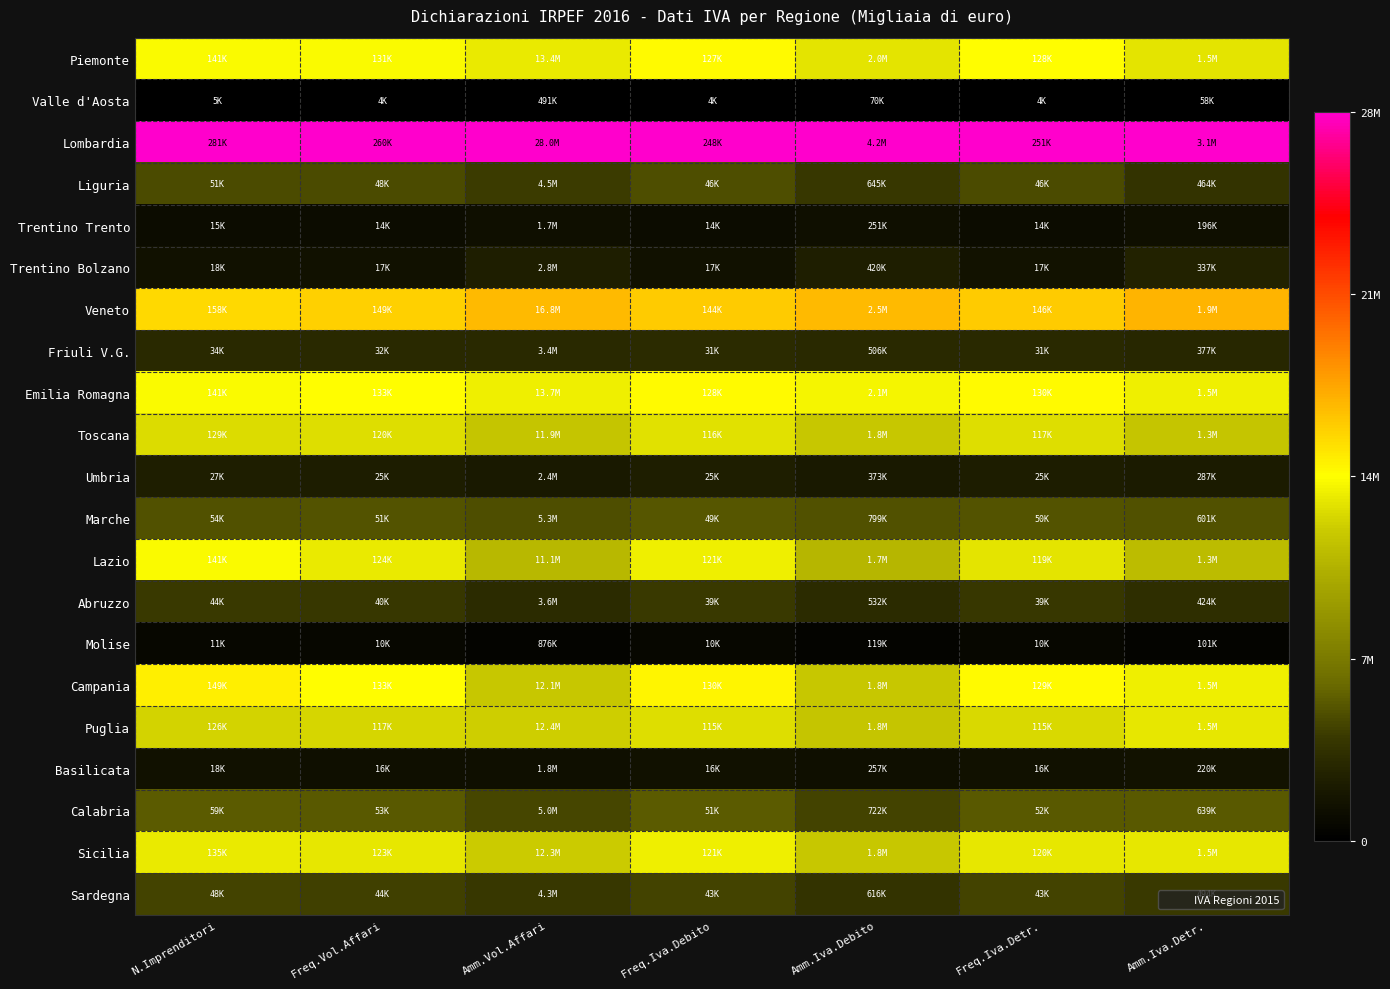

Reading right to left, what are all the values shown in this chart?

Piemonte: Amm.Iva.Detr.=0.5	Freq.Iva.Detr.=0.5	Amm.Iva.Debito=0.5	Freq.Iva.Debito=0.5	Amm.Vol.Affari=0.5	Freq.Vol.Affari=0.5	N.Imprenditori=0.5
Valle d'Aosta: Amm.Iva.Detr.=0.0	Freq.Iva.Detr.=0.0	Amm.Iva.Debito=0.0	Freq.Iva.Debito=0.0	Amm.Vol.Affari=0.0	Freq.Vol.Affari=0.0	N.Imprenditori=0.0
Lombardia: Amm.Iva.Detr.=1.0	Freq.Iva.Detr.=1.0	Amm.Iva.Debito=1.0	Freq.Iva.Debito=1.0	Amm.Vol.Affari=1.0	Freq.Vol.Affari=1.0	N.Imprenditori=1.0
Liguria: Amm.Iva.Detr.=0.1	Freq.Iva.Detr.=0.2	Amm.Iva.Debito=0.1	Freq.Iva.Debito=0.2	Amm.Vol.Affari=0.1	Freq.Vol.Affari=0.2	N.Imprenditori=0.2
Trentino Trento: Amm.Iva.Detr.=0.0	Freq.Iva.Detr.=0.0	Amm.Iva.Debito=0.0	Freq.Iva.Debito=0.0	Amm.Vol.Affari=0.0	Freq.Vol.Affari=0.0	N.Imprenditori=0.0
Trentino Bolzano: Amm.Iva.Detr.=0.1	Freq.Iva.Detr.=0.1	Amm.Iva.Debito=0.1	Freq.Iva.Debito=0.1	Amm.Vol.Affari=0.1	Freq.Vol.Affari=0.0	N.Imprenditori=0.0
Veneto: Amm.Iva.Detr.=0.6	Freq.Iva.Detr.=0.6	Amm.Iva.Debito=0.6	Freq.Iva.Debito=0.6	Amm.Vol.Affari=0.6	Freq.Vol.Affari=0.6	N.Imprenditori=0.6
Friuli V.G.: Amm.Iva.Detr.=0.1	Freq.Iva.Detr.=0.1	Amm.Iva.Debito=0.1	Freq.Iva.Debito=0.1	Amm.Vol.Affari=0.1	Freq.Vol.Affari=0.1	N.Imprenditori=0.1
Emilia Romagna: Amm.Iva.Detr.=0.5	Freq.Iva.Detr.=0.5	Amm.Iva.Debito=0.5	Freq.Iva.Debito=0.5	Amm.Vol.Affari=0.5	Freq.Vol.Affari=0.5	N.Imprenditori=0.5
Toscana: Amm.Iva.Detr.=0.4	Freq.Iva.Detr.=0.5	Amm.Iva.Debito=0.4	Freq.Iva.Debito=0.5	Amm.Vol.Affari=0.4	Freq.Vol.Affari=0.5	N.Imprenditori=0.5
Umbria: Amm.Iva.Detr.=0.1	Freq.Iva.Detr.=0.1	Amm.Iva.Debito=0.1	Freq.Iva.Debito=0.1	Amm.Vol.Affari=0.1	Freq.Vol.Affari=0.1	N.Imprenditori=0.1
Marche: Amm.Iva.Detr.=0.2	Freq.Iva.Detr.=0.2	Amm.Iva.Debito=0.2	Freq.Iva.Debito=0.2	Amm.Vol.Affari=0.2	Freq.Vol.Affari=0.2	N.Imprenditori=0.2
Lazio: Amm.Iva.Detr.=0.4	Freq.Iva.Detr.=0.5	Amm.Iva.Debito=0.4	Freq.Iva.Debito=0.5	Amm.Vol.Affari=0.4	Freq.Vol.Affari=0.5	N.Imprenditori=0.5
Abruzzo: Amm.Iva.Detr.=0.1	Freq.Iva.Detr.=0.1	Amm.Iva.Debito=0.1	Freq.Iva.Debito=0.1	Amm.Vol.Affari=0.1	Freq.Vol.Affari=0.1	N.Imprenditori=0.1
Molise: Amm.Iva.Detr.=0.0	Freq.Iva.Detr.=0.0	Amm.Iva.Debito=0.0	Freq.Iva.Debito=0.0	Amm.Vol.Affari=0.0	Freq.Vol.Affari=0.0	N.Imprenditori=0.0
Campania: Amm.Iva.Detr.=0.5	Freq.Iva.Detr.=0.5	Amm.Iva.Debito=0.4	Freq.Iva.Debito=0.5	Amm.Vol.Affari=0.4	Freq.Vol.Affari=0.5	N.Imprenditori=0.5
Puglia: Amm.Iva.Detr.=0.5	Freq.Iva.Detr.=0.4	Amm.Iva.Debito=0.4	Freq.Iva.Debito=0.5	Amm.Vol.Affari=0.4	Freq.Vol.Affari=0.4	N.Imprenditori=0.4
Basilicata: Amm.Iva.Detr.=0.1	Freq.Iva.Detr.=0.0	Amm.Iva.Debito=0.0	Freq.Iva.Debito=0.0	Amm.Vol.Affari=0.0	Freq.Vol.Affari=0.0	N.Imprenditori=0.0
Calabria: Amm.Iva.Detr.=0.2	Freq.Iva.Detr.=0.2	Amm.Iva.Debito=0.2	Freq.Iva.Debito=0.2	Amm.Vol.Affari=0.2	Freq.Vol.Affari=0.2	N.Imprenditori=0.2
Sicilia: Amm.Iva.Detr.=0.5	Freq.Iva.Detr.=0.5	Amm.Iva.Debito=0.4	Freq.Iva.Debito=0.5	Amm.Vol.Affari=0.4	Freq.Vol.Affari=0.5	N.Imprenditori=0.5
Sardegna: Amm.Iva.Detr.=0.1	Freq.Iva.Detr.=0.2	Amm.Iva.Debito=0.1	Freq.Iva.Debito=0.2	Amm.Vol.Affari=0.1	Freq.Vol.Affari=0.2	N.Imprenditori=0.2